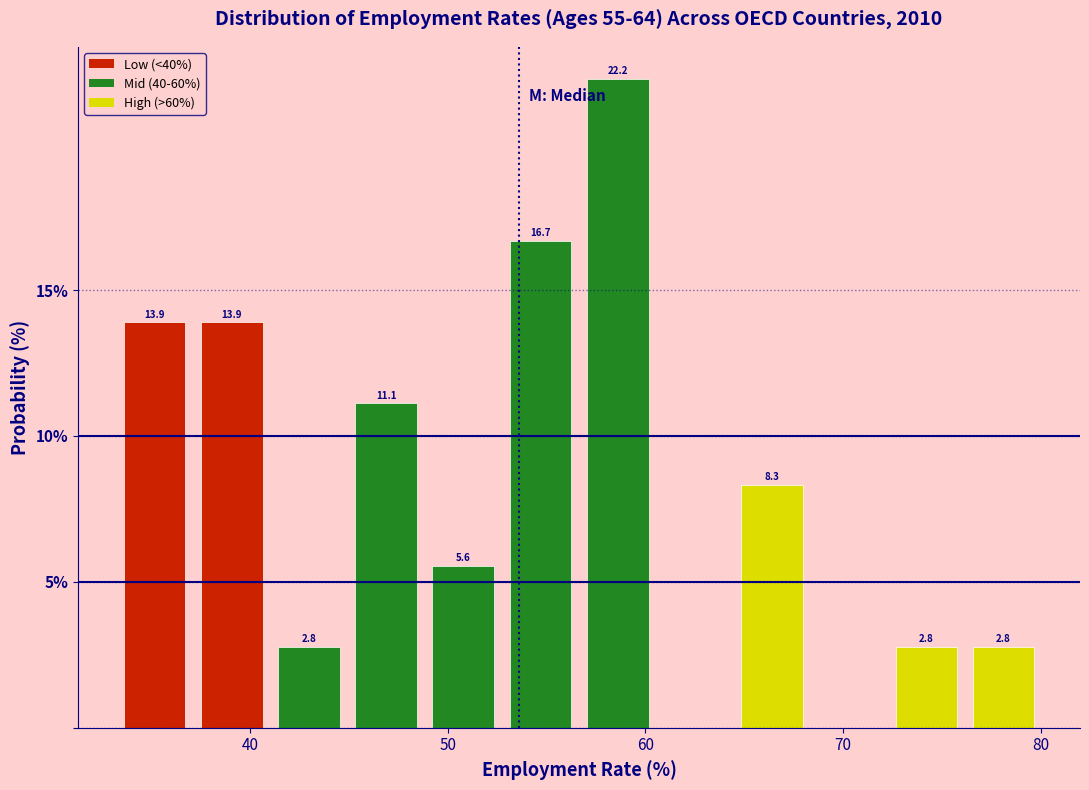

Around what value on the x-axis is the tallest bar? Give the approximate position of its centre, as read against the axis.

59